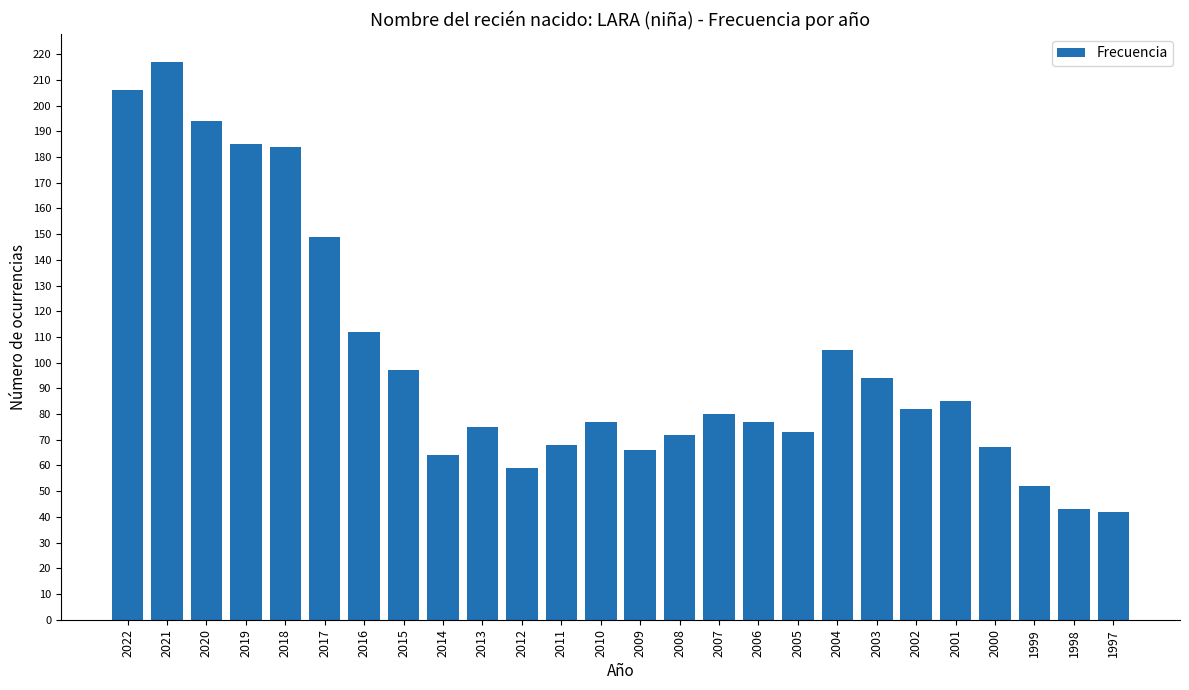

Reading right to left, transcribe all the data shown in this chart.

42	43	52	67	85	82	94	105	73	77	80	72	66	77	68	59	75	64	97	112	149	184	185	194	217	206